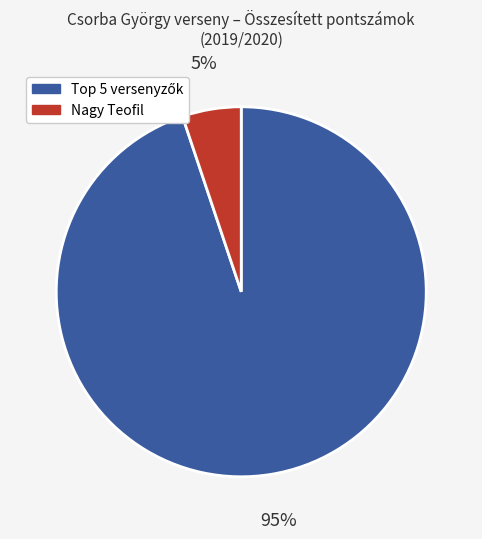

To the nearest percent, what is the difference between the largest and smallest slice percentages?

90%